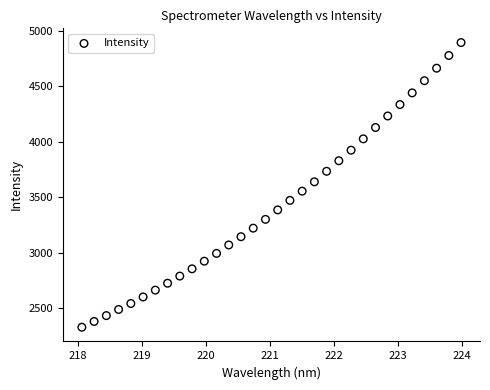

What is the range of X values (max minus min)?

5.9